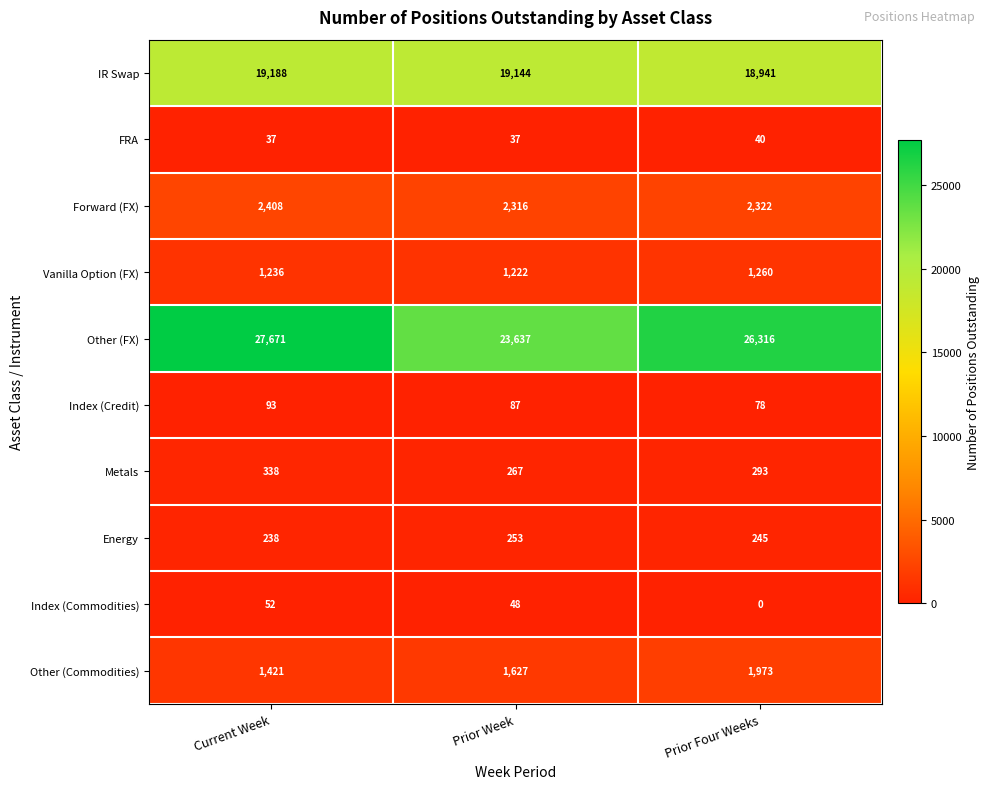

What is the difference between the Energy values at Prior Week and Prior Four Weeks?

8